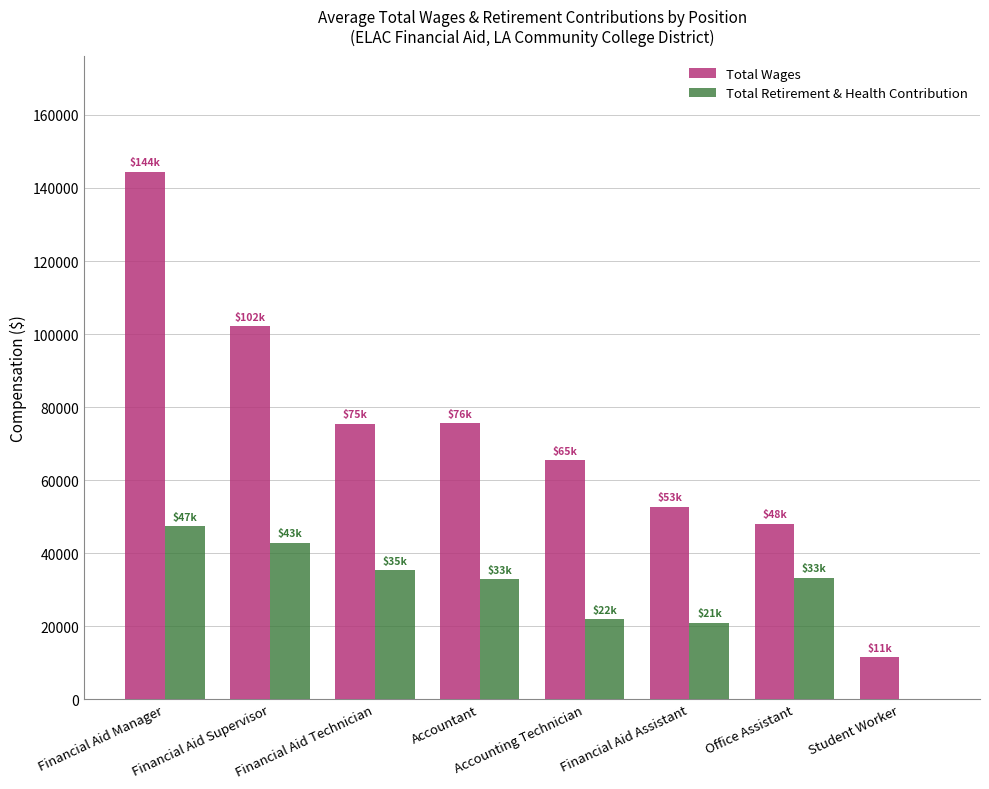

The value of Total Wages at Student Worker is 11483.0. True or false?

True